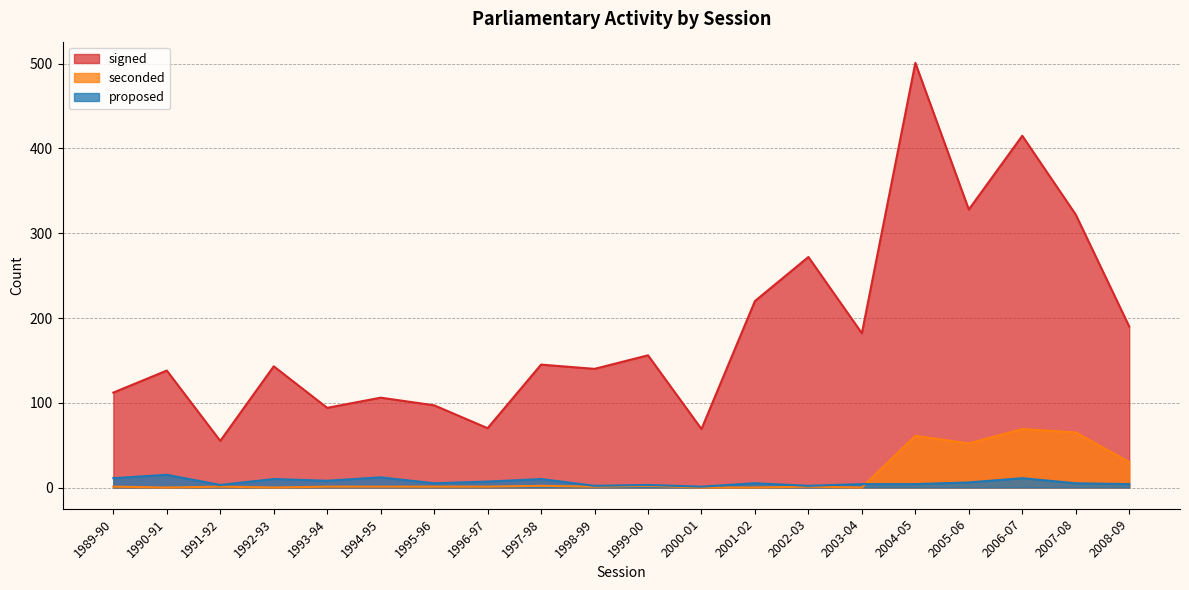

Reading right to left, extract all data points from this chart.

signed: 2008-09=190	2007-08=322	2006-07=415	2005-06=328	2004-05=501	2003-04=182	2002-03=272	2001-02=220	2000-01=69	1999-00=156	1998-99=140	1997-98=145	1996-97=70	1995-96=97	1994-95=106	1993-94=94	1992-93=143	1991-92=55	1990-91=138	1989-90=112
seconded: 2008-09=30	2007-08=65	2006-07=69	2005-06=52	2004-05=61	2003-04=0	2002-03=1	2001-02=0	2000-01=0	1999-00=2	1998-99=1	1997-98=2	1996-97=1	1995-96=1	1994-95=1	1993-94=1	1992-93=0	1991-92=1	1990-91=0	1989-90=1
proposed: 2008-09=4	2007-08=5	2006-07=11	2005-06=6	2004-05=4	2003-04=4	2002-03=2	2001-02=5	2000-01=1	1999-00=3	1998-99=2	1997-98=10	1996-97=7	1995-96=5	1994-95=12	1993-94=8	1992-93=10	1991-92=3	1990-91=15	1989-90=11